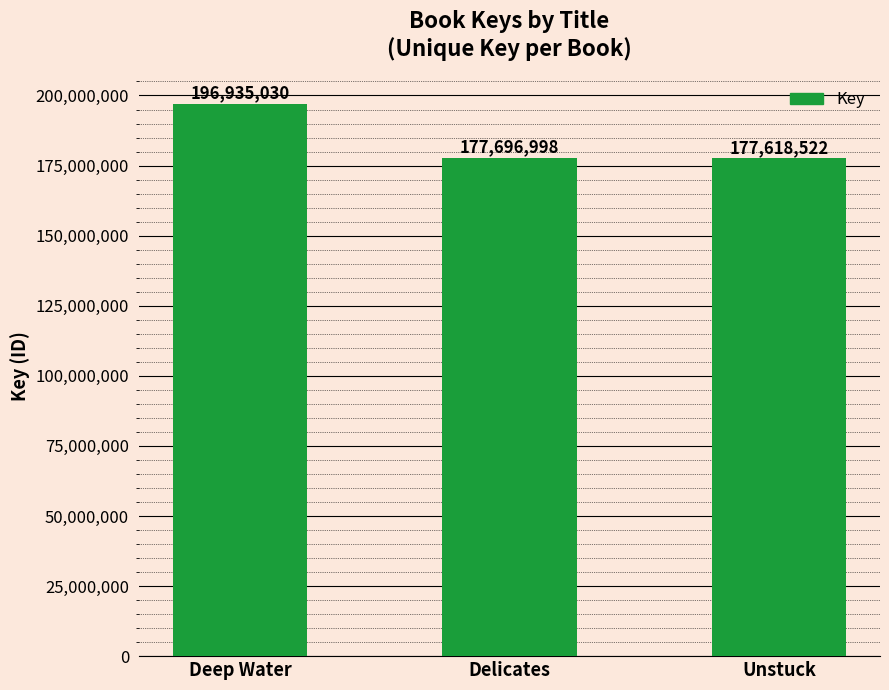

The value at Unstuck is 58976003. True or false?

False